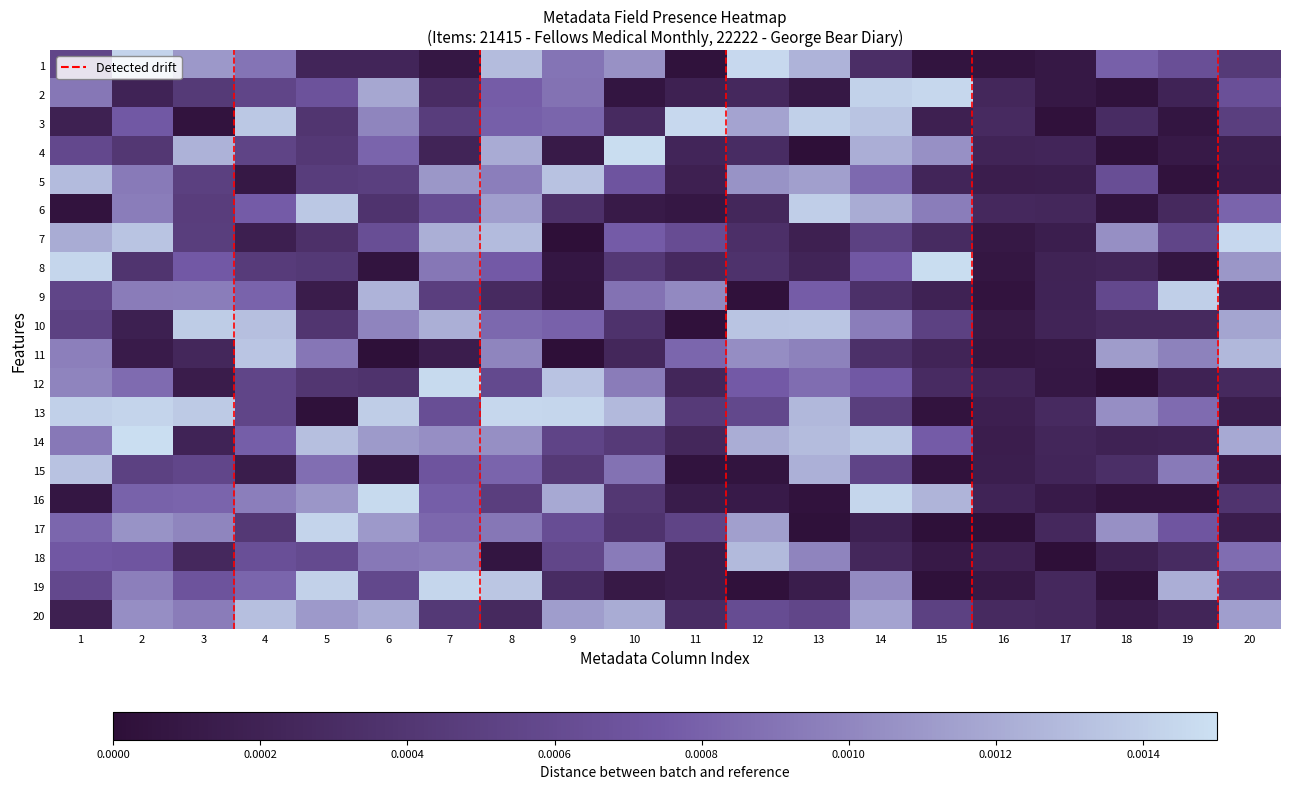

At 10, list the series in order from smallest to largest.

2, 19, 6, 11, 3, 10, 17, 16, 8, 14, 5, 7, 15, 9, 18, 12, 1, 20, 13, 4